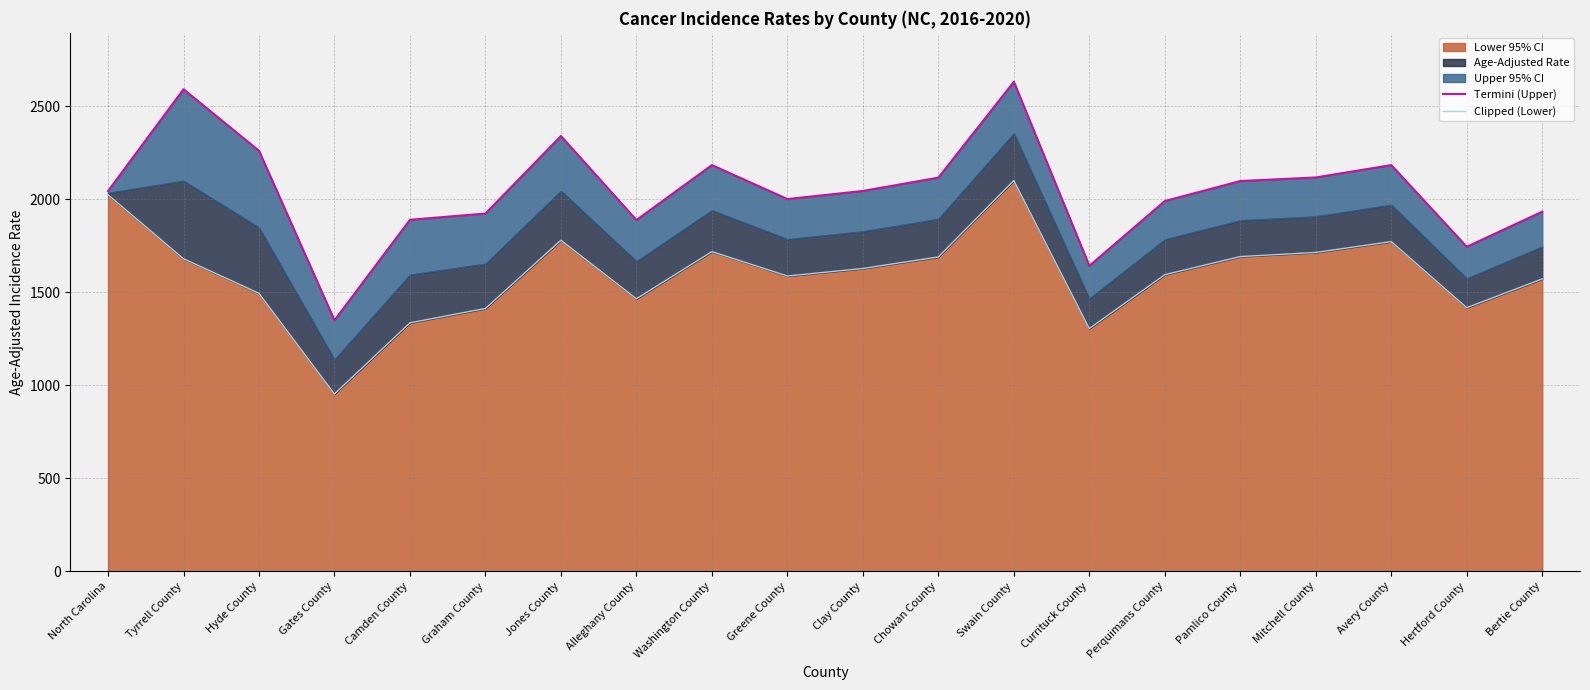

True or false: Clipped (Lower) and Termini (Upper) cross at least once.

False